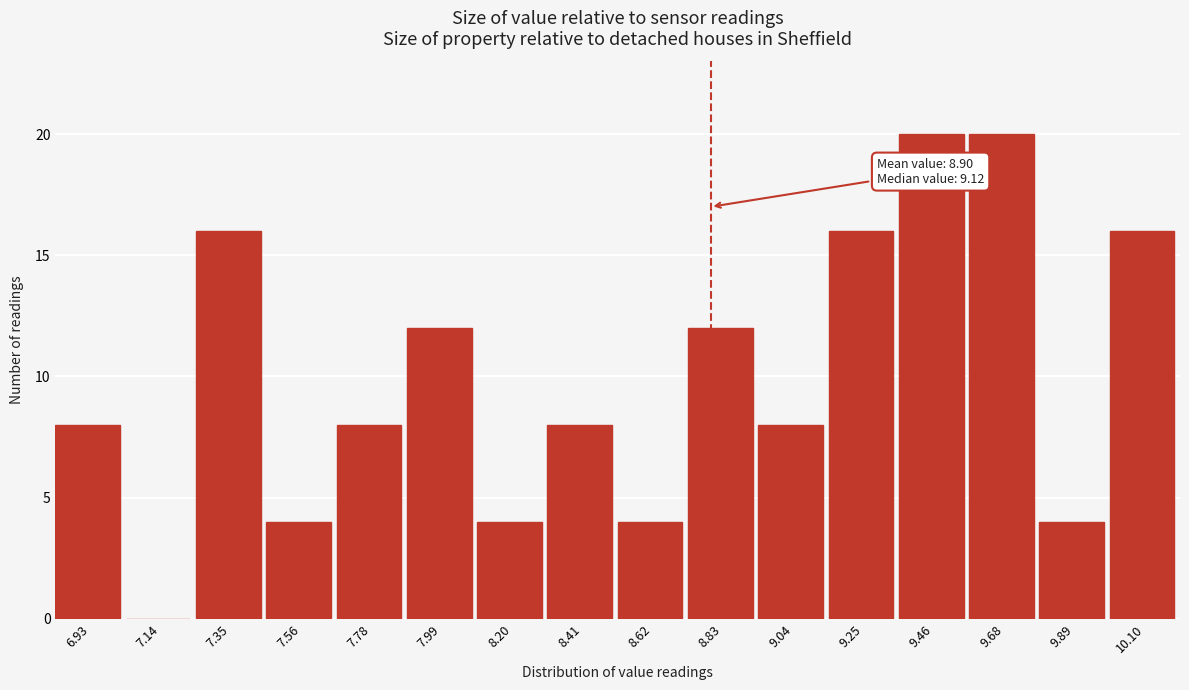

Reading right to left, extract all data points from this chart.

10.10=16	9.89=4	9.68=20	9.46=20	9.25=16	9.04=8	8.83=12	8.62=4	8.41=8	8.20=4	7.99=12	7.78=8	7.56=4	7.35=16	7.14=0	6.93=8